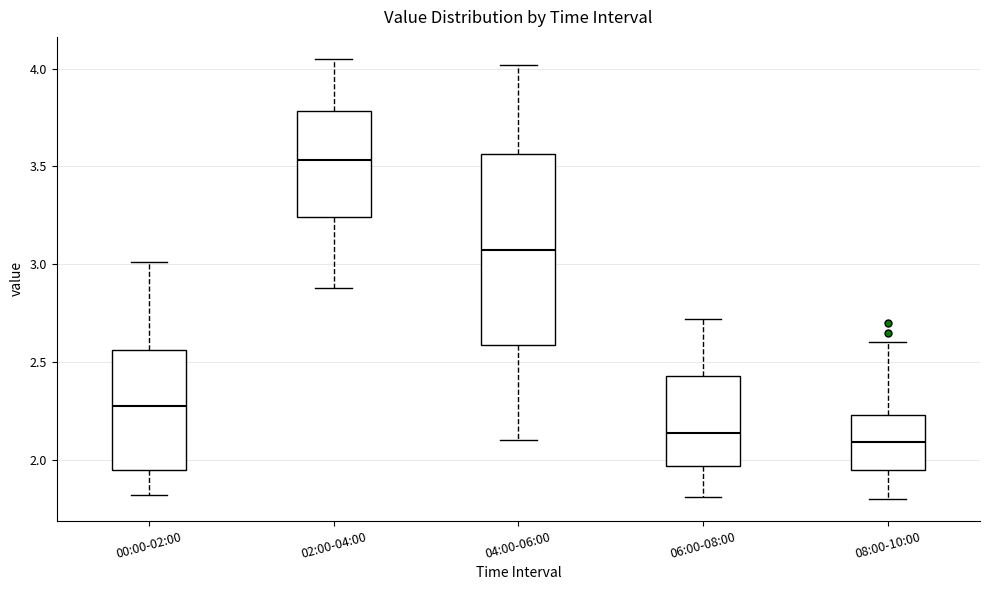

Where does the median line of the box for 02:00-04:00 sit on the y-axis? The values are not printed on the chart, so give them approximately, as read against the axis.

3.55